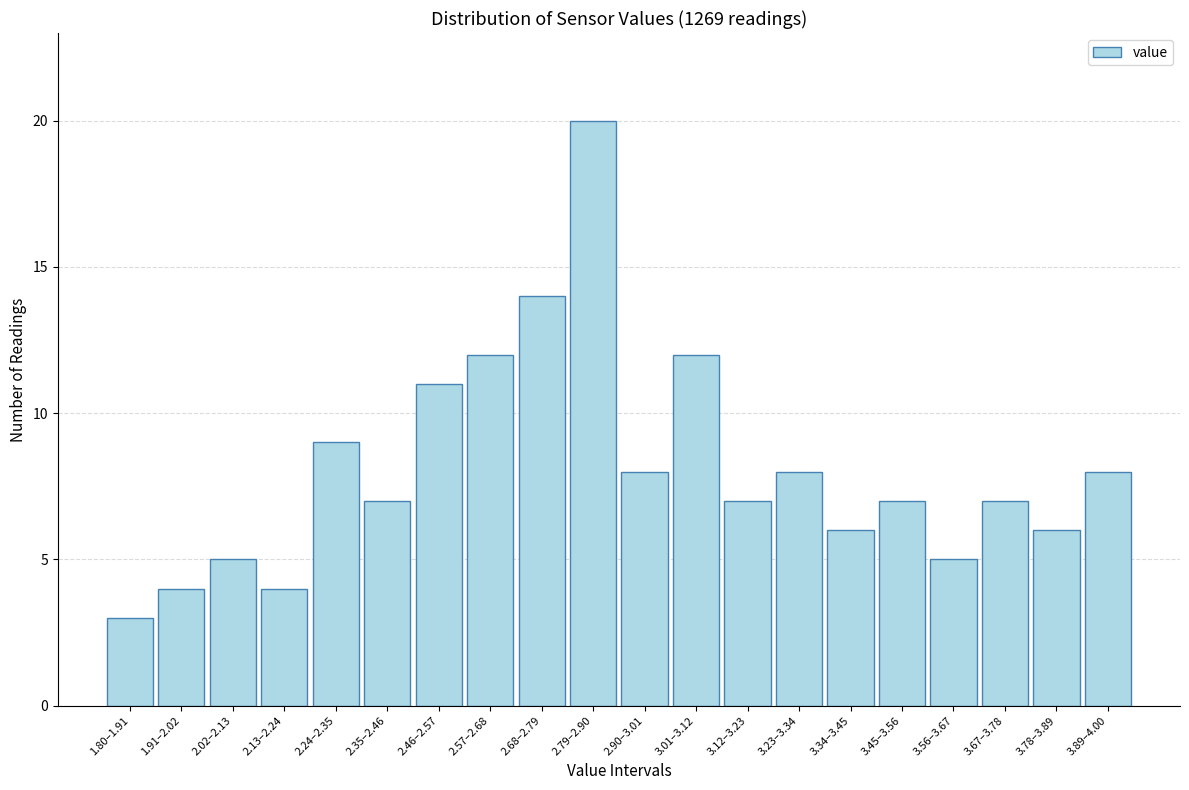

Reading right to left, list all the values displayed in this chart.

3.89–4.00=8	3.78–3.89=6	3.67–3.78=7	3.56–3.67=5	3.45–3.56=7	3.34–3.45=6	3.23–3.34=8	3.12–3.23=7	3.01–3.12=12	2.90–3.01=8	2.79–2.90=20	2.68–2.79=14	2.57–2.68=12	2.46–2.57=11	2.35–2.46=7	2.24–2.35=9	2.13–2.24=4	2.02–2.13=5	1.91–2.02=4	1.80–1.91=3